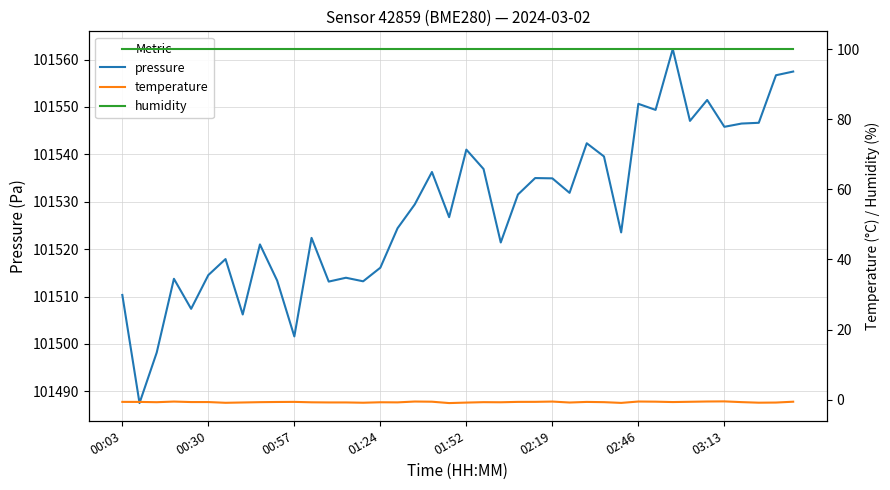

What are all the series names shown in the legend?

pressure, temperature, humidity